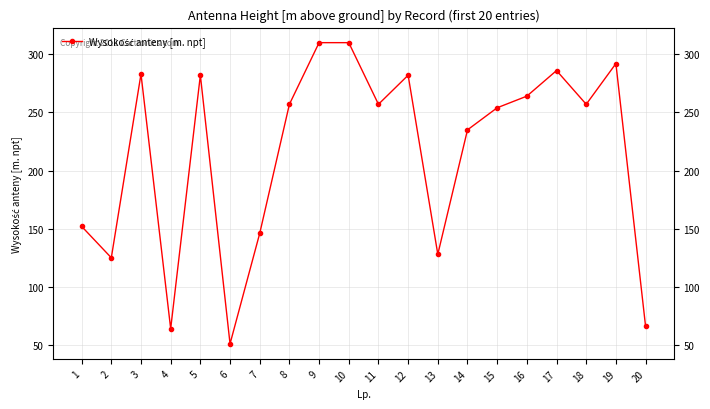

Approximately how many times larger is the value at 5 compared to 13?

2.2